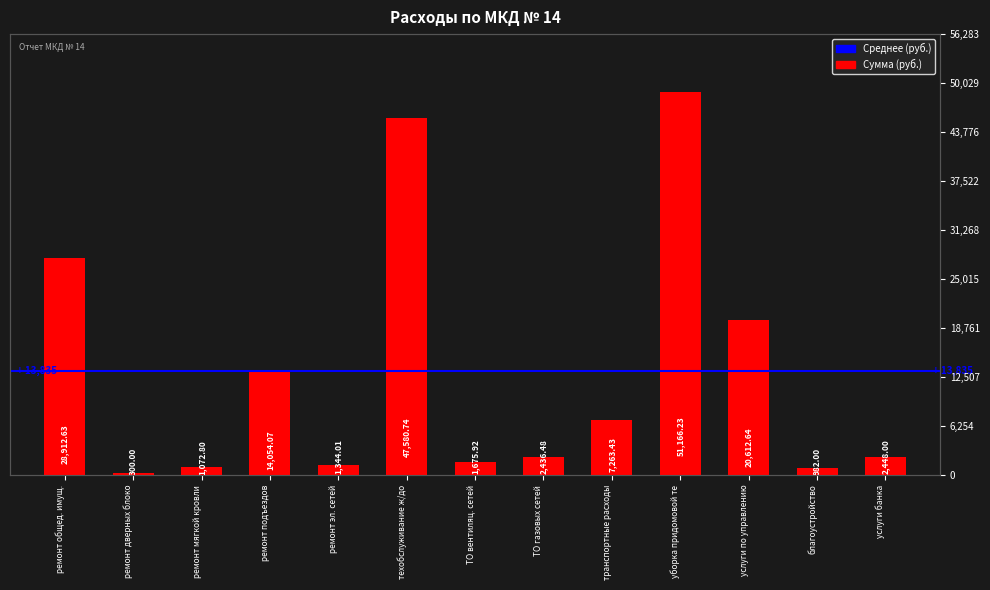

Reading left to right, list all the values displayed in this chart.

28912.6	300.0	1072.8	14054.1	1344.0	47580.7	1675.9	2436.5	7263.4	51166.2	20612.6	982.0	2448.0